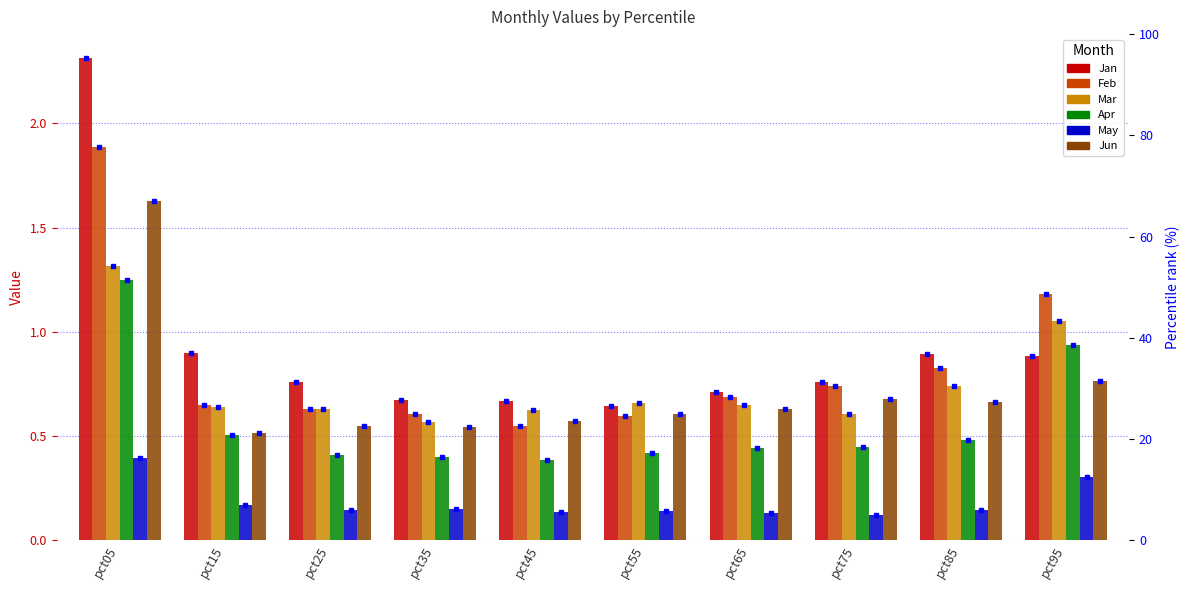

At which category does the chart reach its peak across all series?

pct05